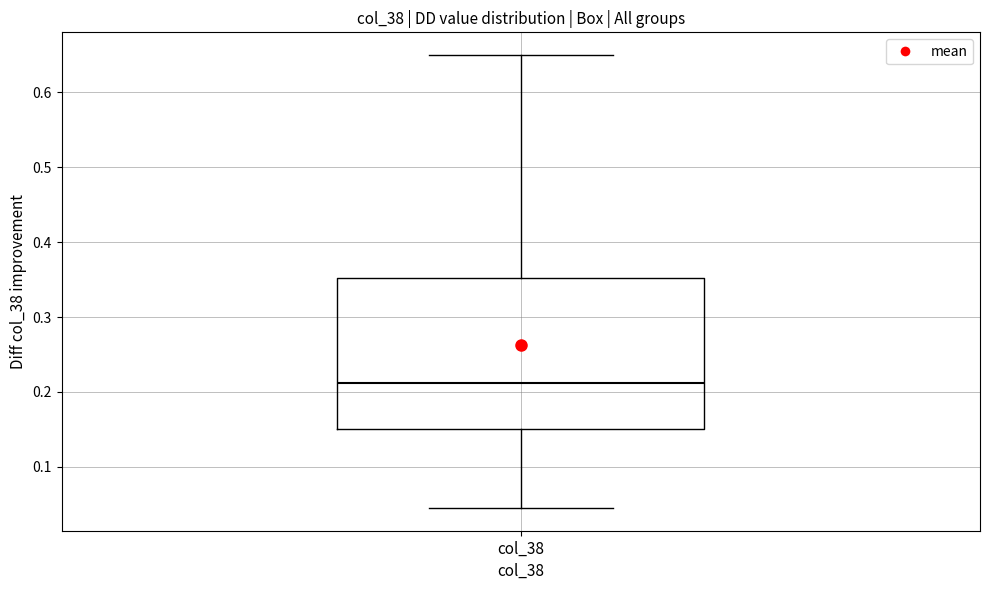

Where is the upper edge of the box for col_38 on the y-axis? The values are not printed on the chart, so give them approximately, as read against the axis.

0.35